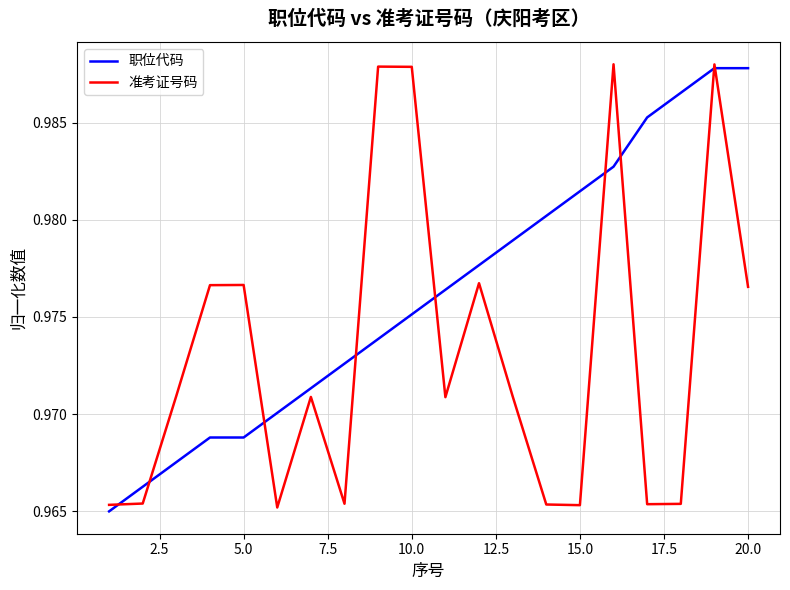

Which series has the largest total across all categories?

职位代码